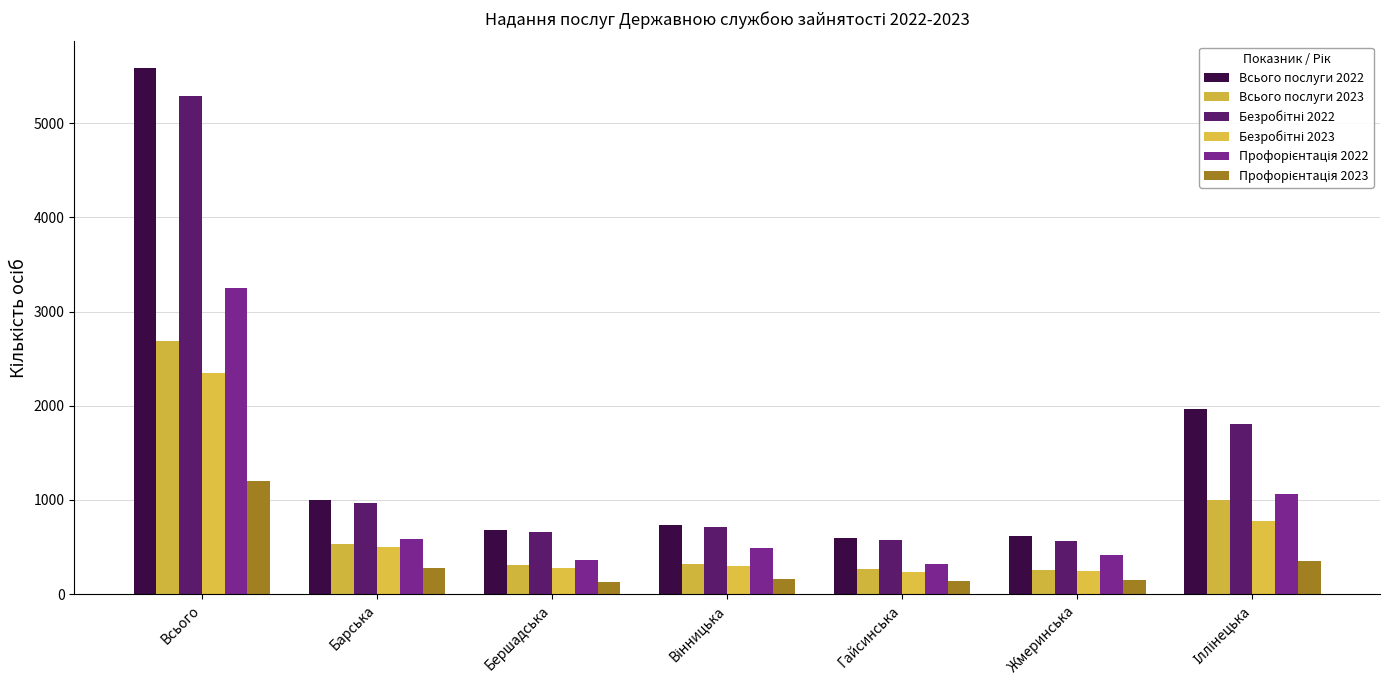

What is the label of the 2nd bar from the left?

Барська